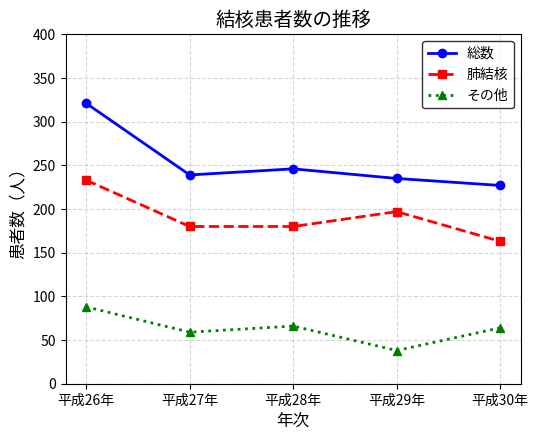

What is the maximum value shown in the chart?

321